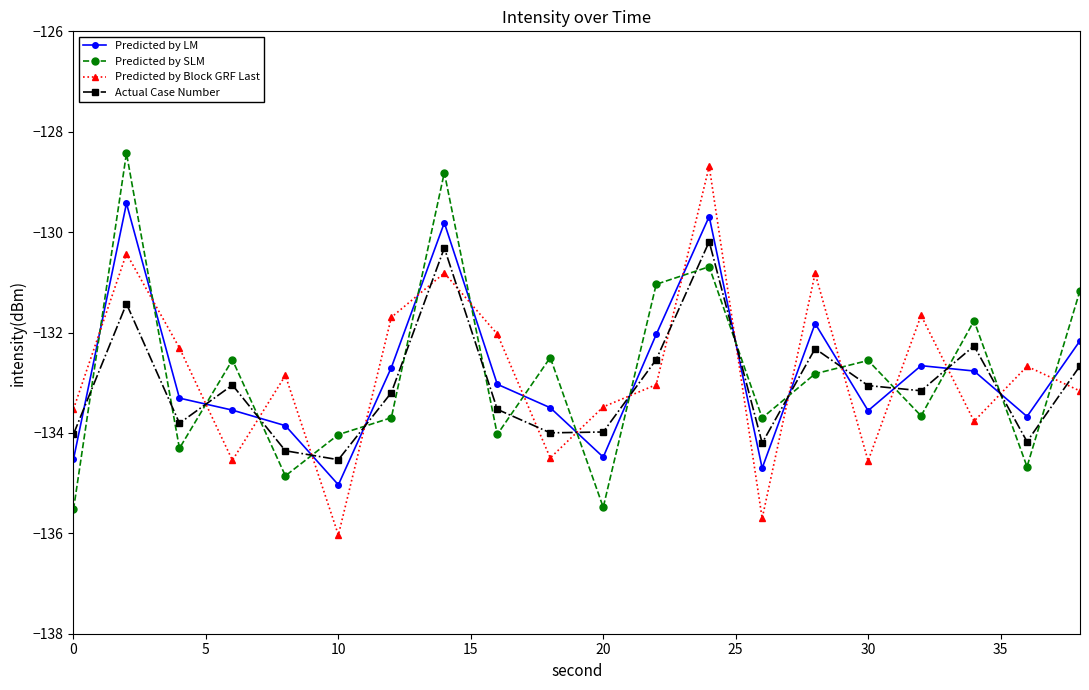

In Predicted by LM, how many points are lower than both neighbors (excluding endpoints)?

5